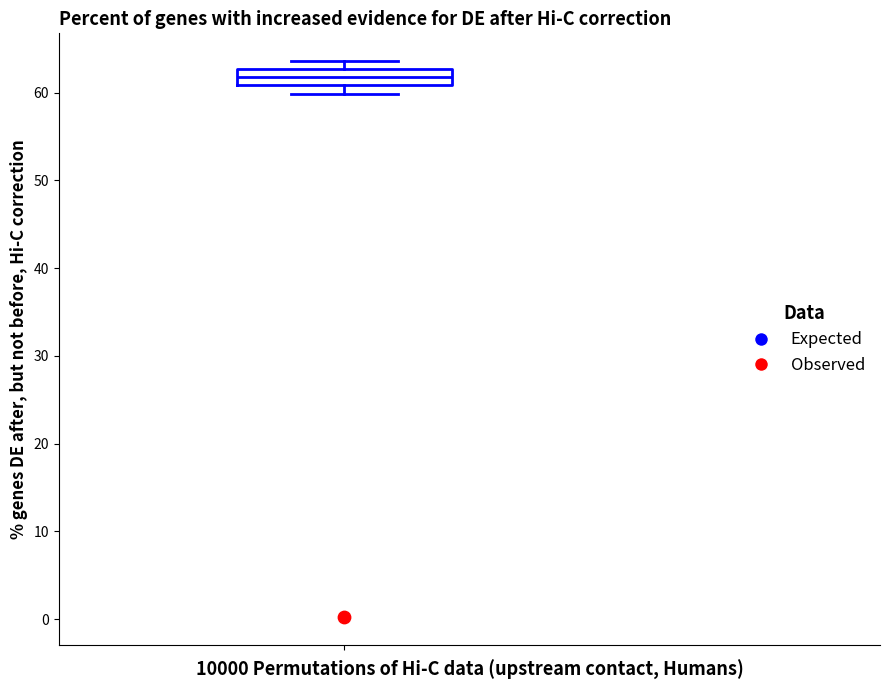

Read this box plot against the y-axis: the position of the median line, the range covered by the box, and the ends of both whiskers. The values are not printed on the chart, so give them approximately, as read against the axis.

median 62, box 61 to 63, whiskers 60 to 64